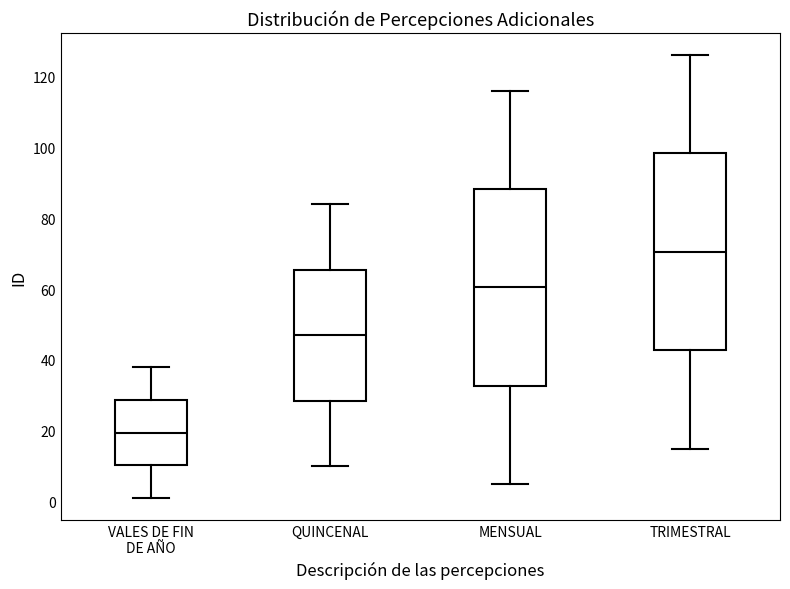

Reading left to right, transcribe this box plot: for each box, give where its median line is, the range the box spans, and where its two whiskers end, as read against the y-axis. The values are not printed on the chart, so give them approximately, as read against the axis.

VALES DE FIN DE AÑO: median 20, box 10 to 28, whiskers 2 to 38
QUINCENAL: median 48, box 28 to 66, whiskers 10 to 84
MENSUAL: median 60, box 32 to 88, whiskers 6 to 116
TRIMESTRAL: median 70, box 42 to 98, whiskers 16 to 126